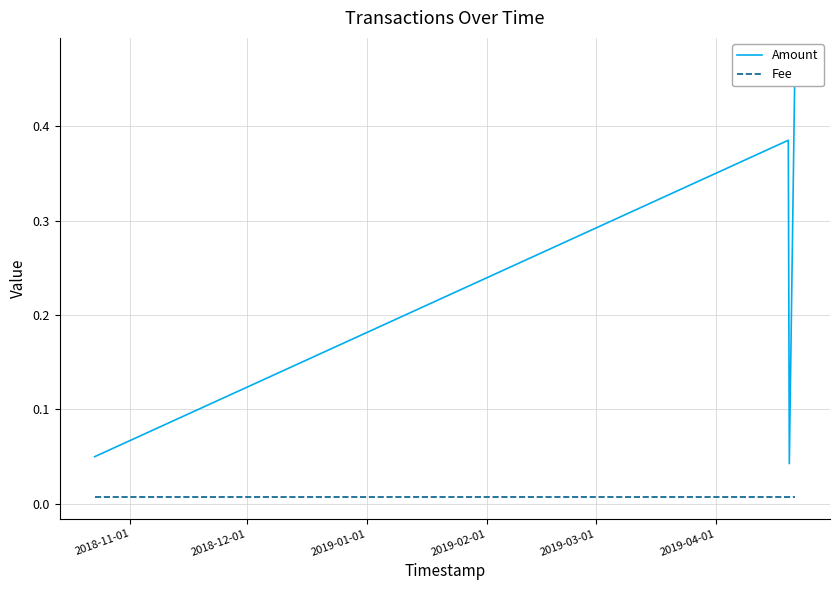

True or false: Fee has a value of 0.0 at 2019-02-01.

False